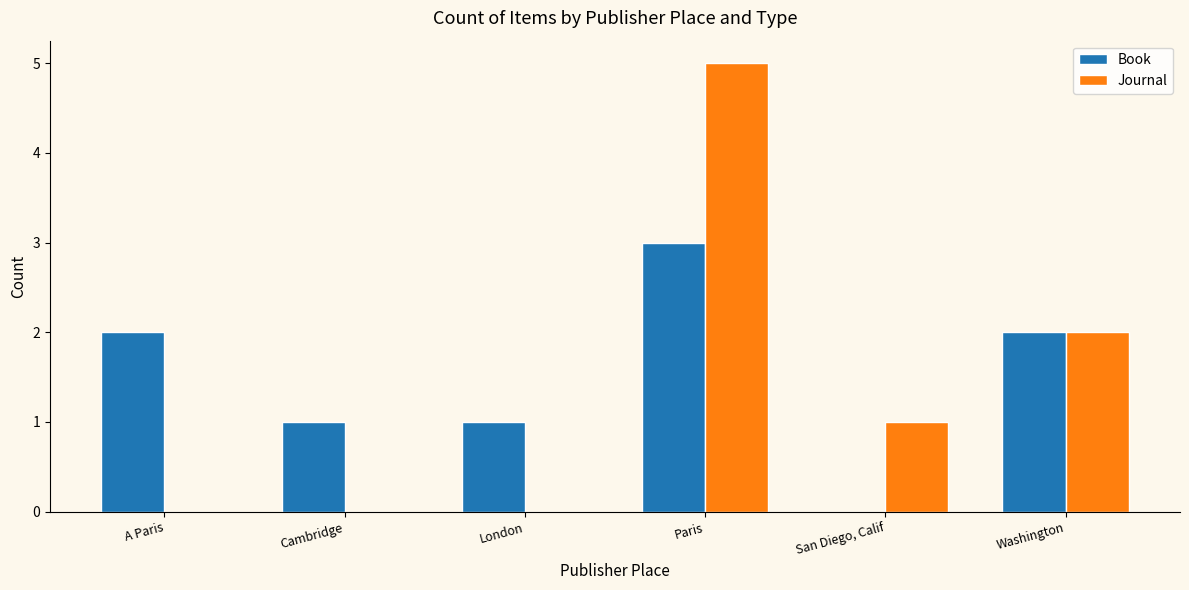

Between Cambridge and Washington, which series saw the biggest shift?

Journal